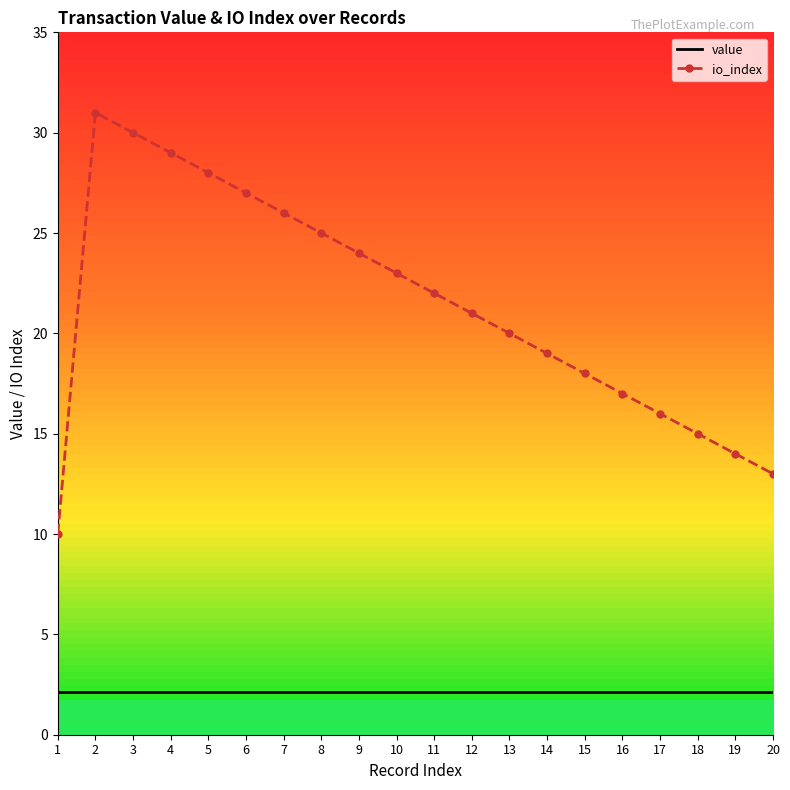

What is the minimum value shown in the chart?

2.1